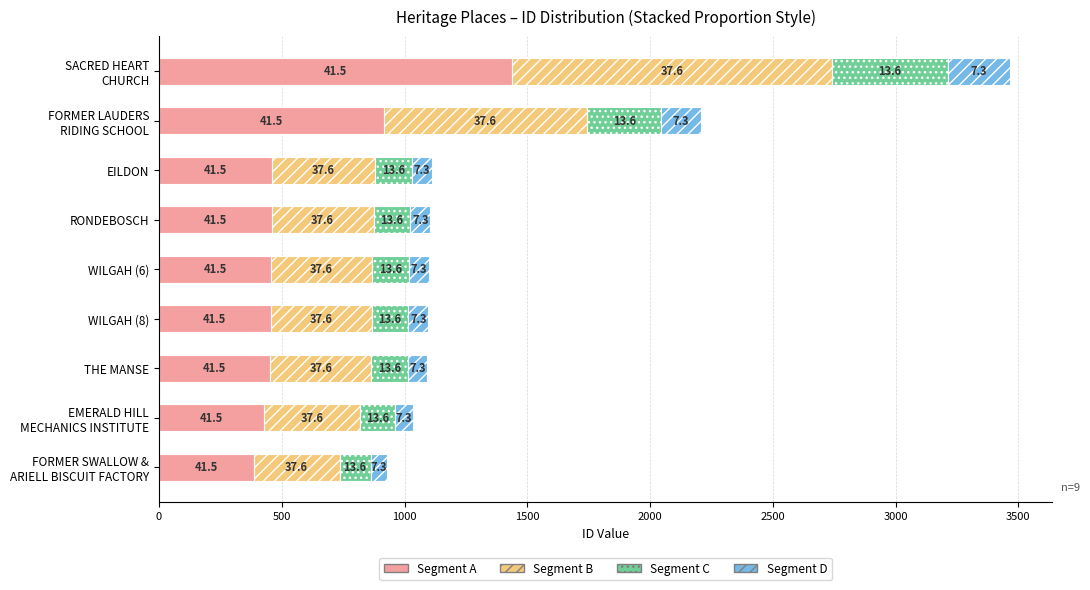

What is the difference between the maximum and minimum values in the Segment C series?

344.8